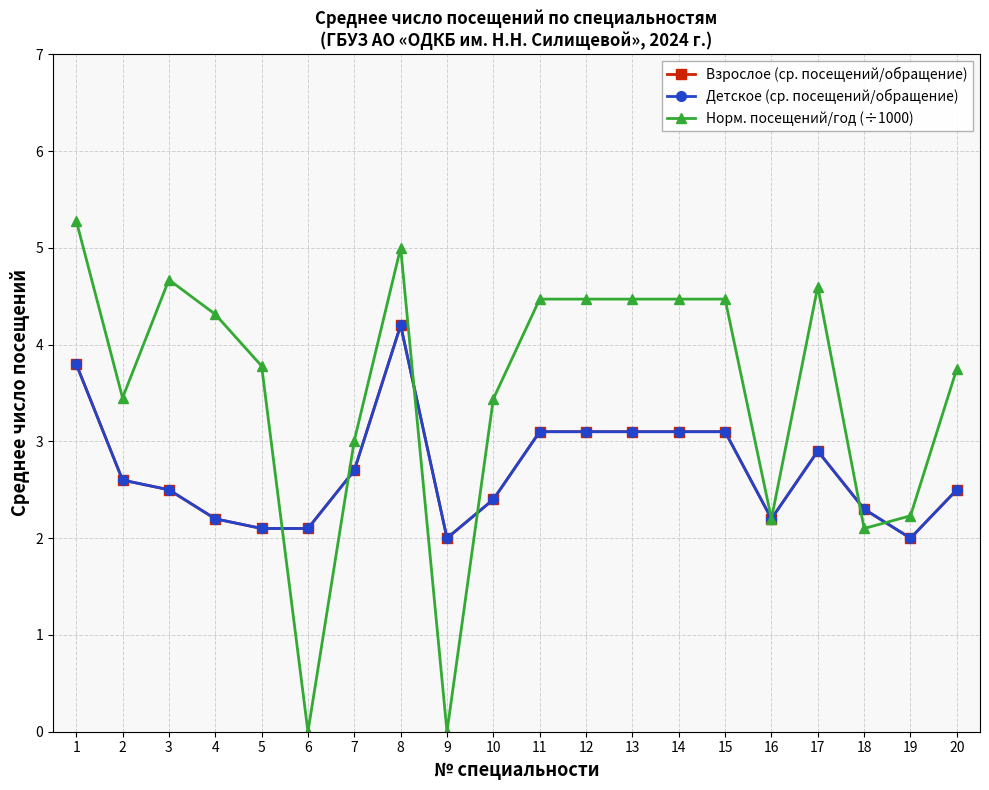

In Норм. посещений/год (÷1000), how many points are higher than both neighbors (excluding endpoints)?

3